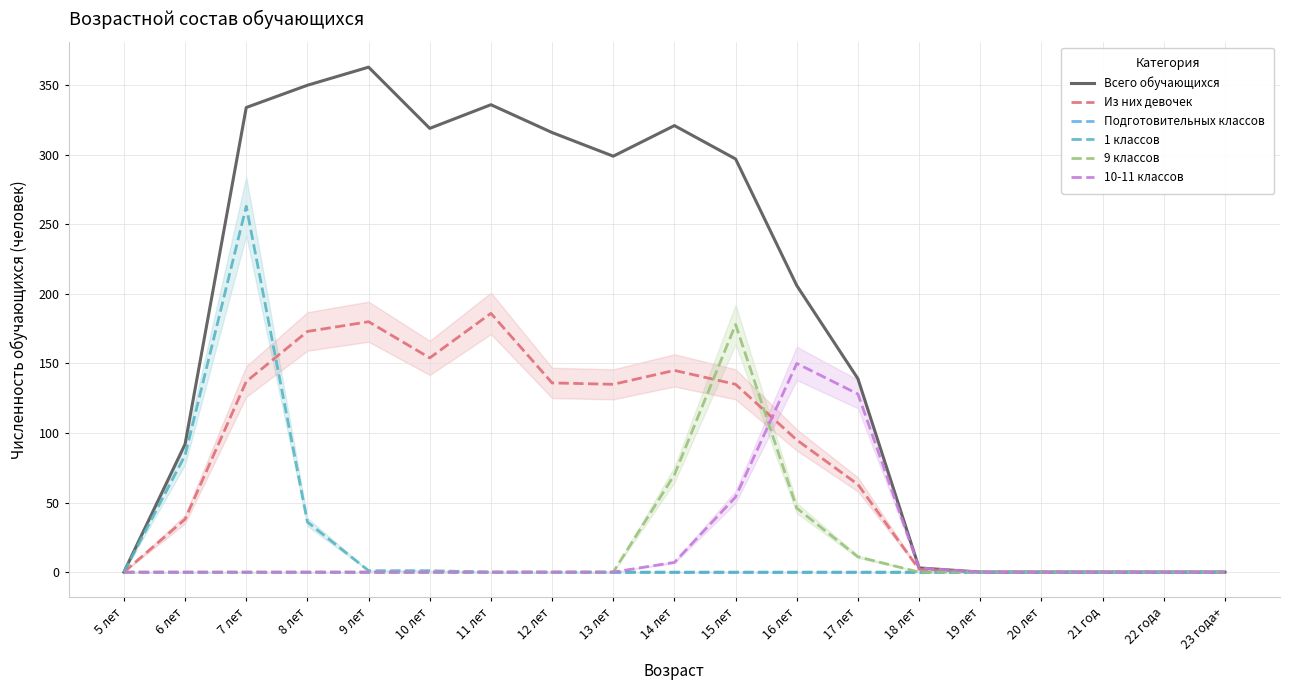

How many values in the 10-11 классов series exceed 0?

5